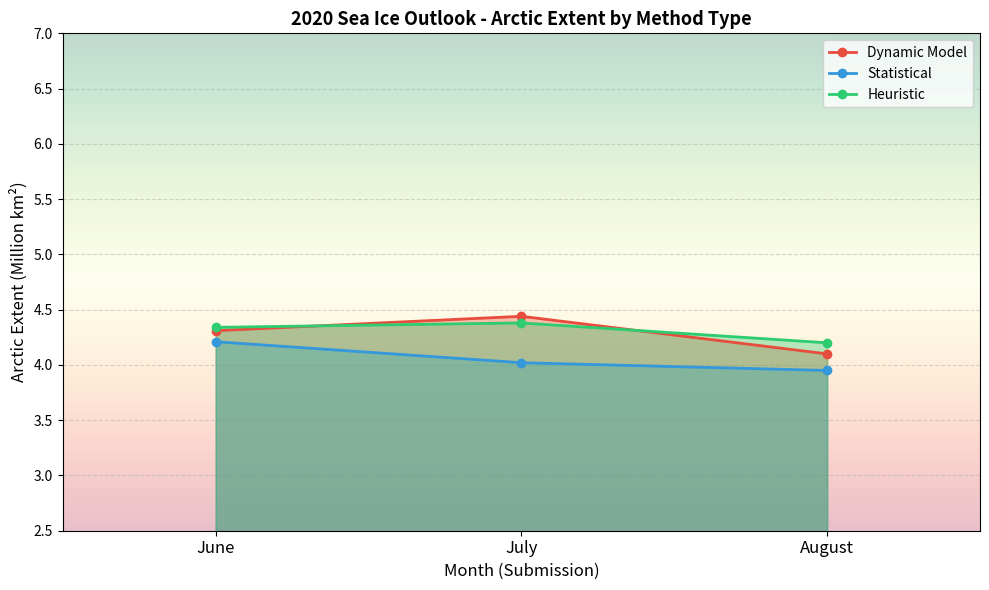

What is the value of the Statistical point at the 2nd from the left?

4.0